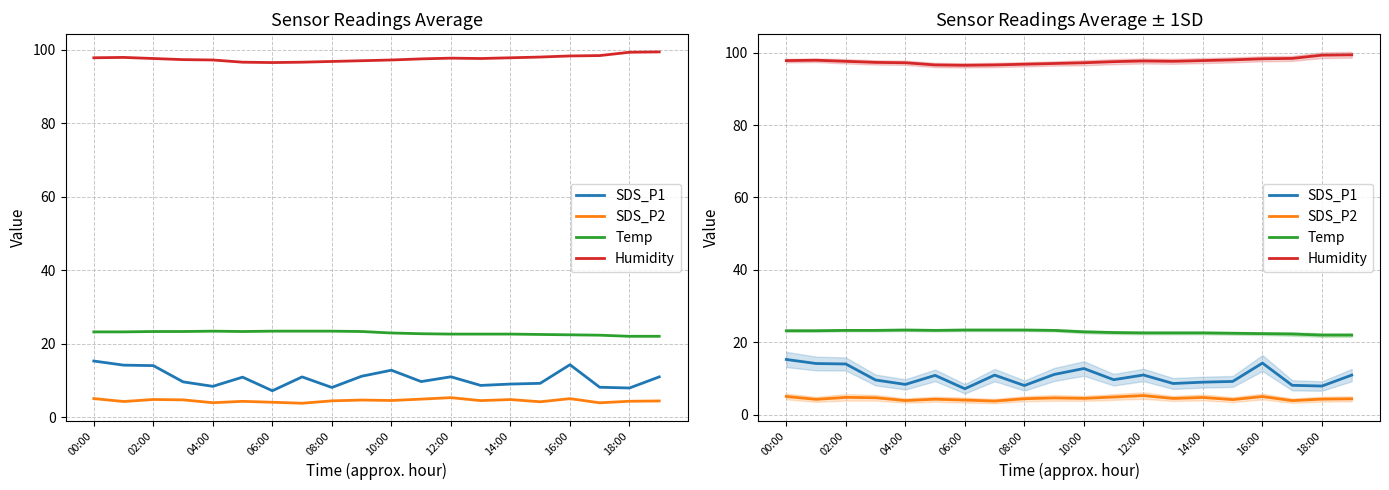

At which category does the chart reach its peak across all series?

19